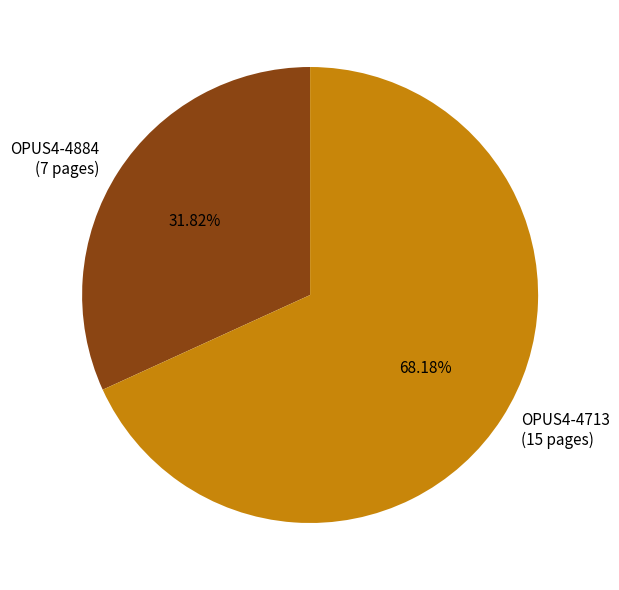

Count the number of slices in the pie.

2